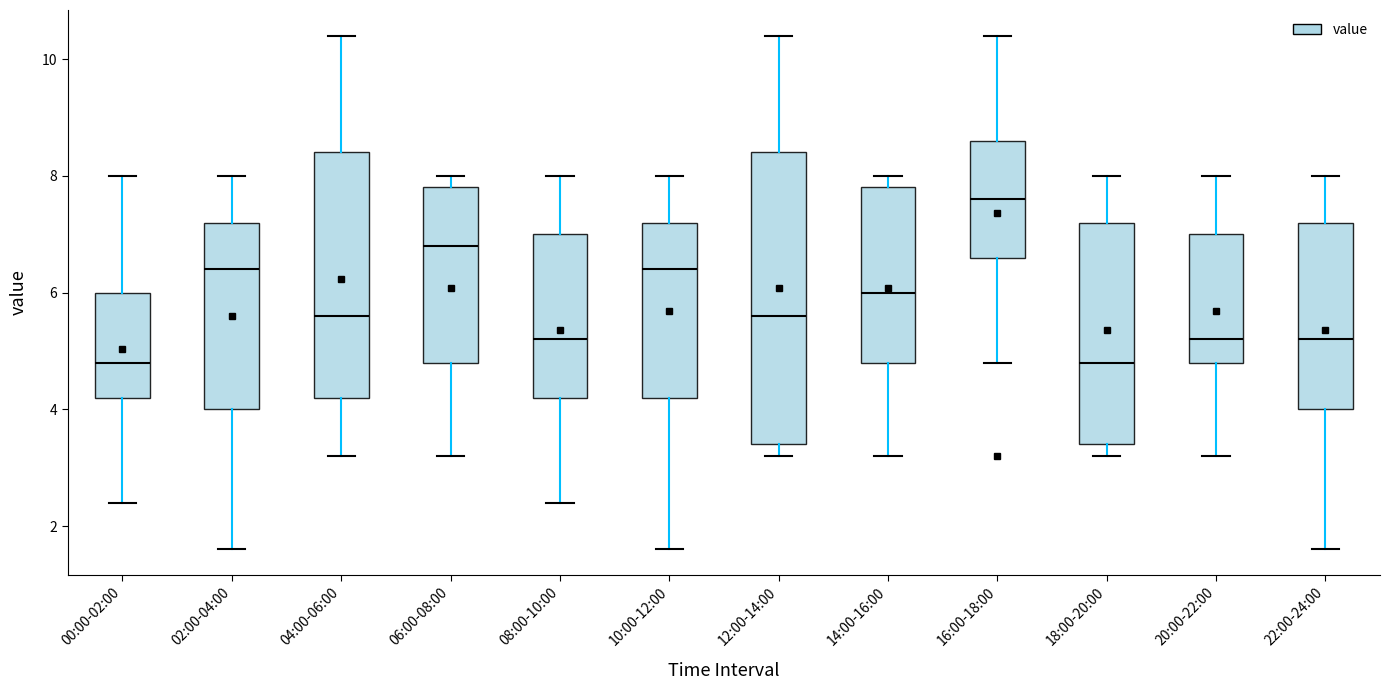

Reading left to right, transcribe this box plot: for each box, give where its median line is, the range the box spans, and where its two whiskers end, as read against the y-axis. The values are not printed on the chart, so give them approximately, as read against the axis.

00:00-02:00: median 4.8, box 4.2 to 6.0, whiskers 2.4 to 8.0
02:00-04:00: median 6.4, box 4.0 to 7.2, whiskers 1.6 to 8.0
04:00-06:00: median 5.6, box 4.2 to 8.4, whiskers 3.2 to 10.4
06:00-08:00: median 6.8, box 4.8 to 7.8, whiskers 3.2 to 8.0
08:00-10:00: median 5.2, box 4.2 to 7.0, whiskers 2.4 to 8.0
10:00-12:00: median 6.4, box 4.2 to 7.2, whiskers 1.6 to 8.0
12:00-14:00: median 5.6, box 3.4 to 8.4, whiskers 3.2 to 10.4
14:00-16:00: median 6.0, box 4.8 to 7.8, whiskers 3.2 to 8.0
16:00-18:00: median 7.6, box 6.6 to 8.6, whiskers 4.8 to 10.4
18:00-20:00: median 4.8, box 3.4 to 7.2, whiskers 3.2 to 8.0
20:00-22:00: median 5.2, box 4.8 to 7.0, whiskers 3.2 to 8.0
22:00-24:00: median 5.2, box 4.0 to 7.2, whiskers 1.6 to 8.0